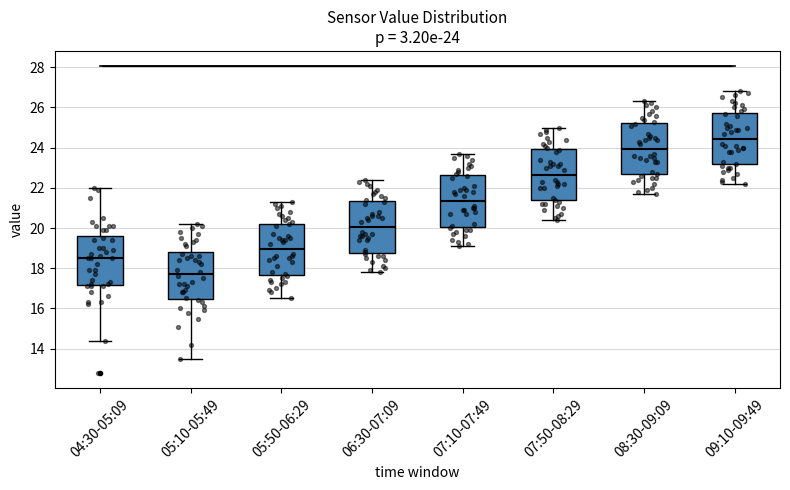

Which box's median line is the highest?

09:10-09:49